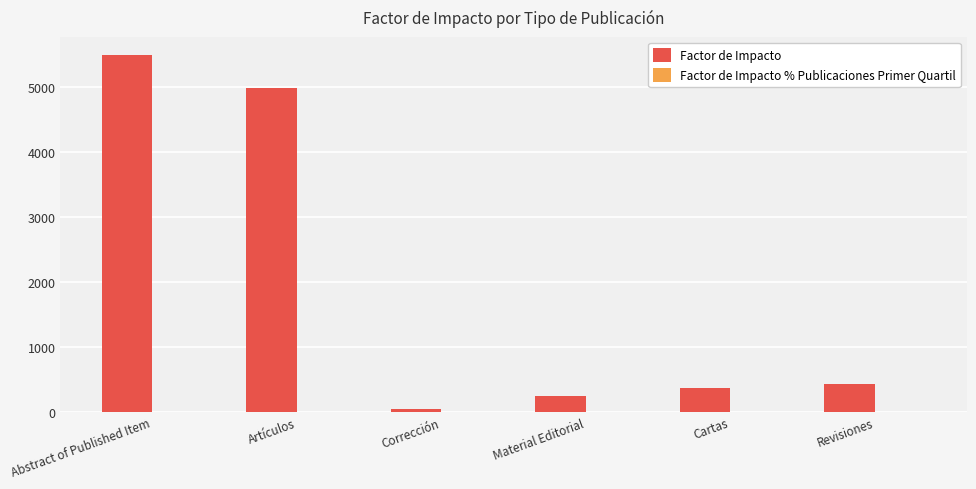

Is it true that Factor de Impacto equals 233.0 at Revisiones?

False